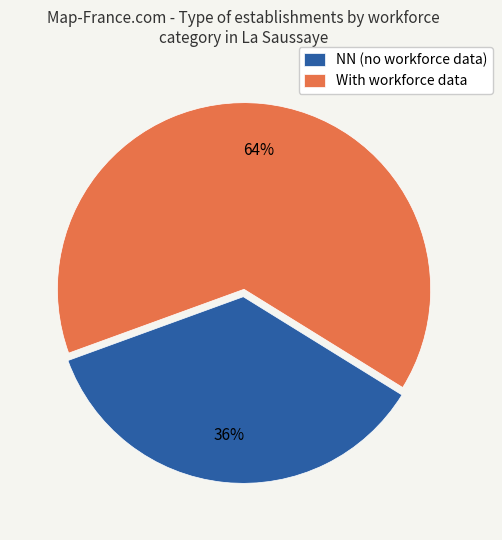

Is there any slice that represents more than half of the pie?

Yes